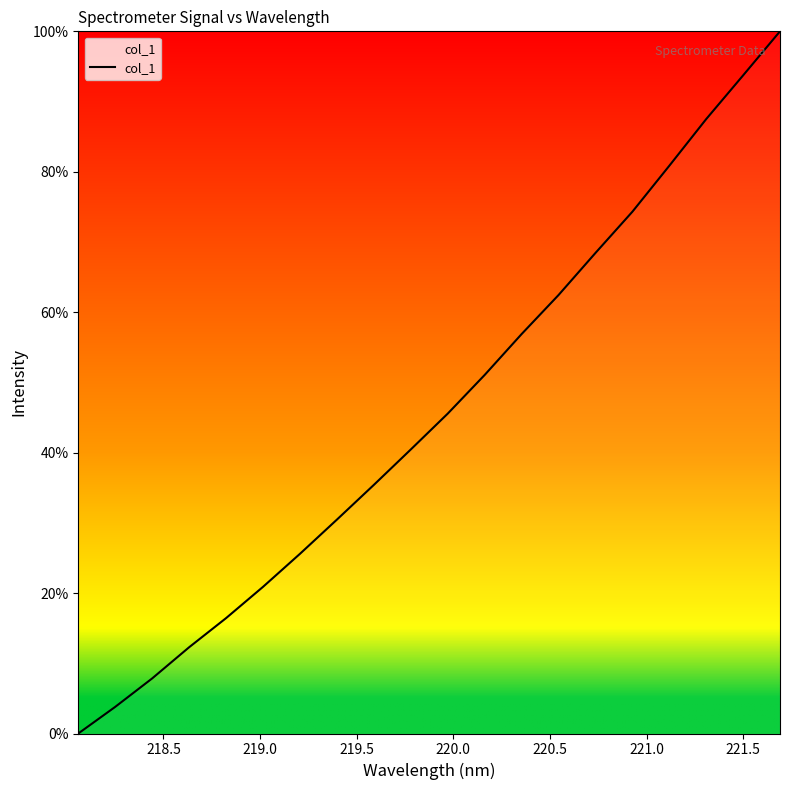

Is this an area chart (filled region under the line)?

No